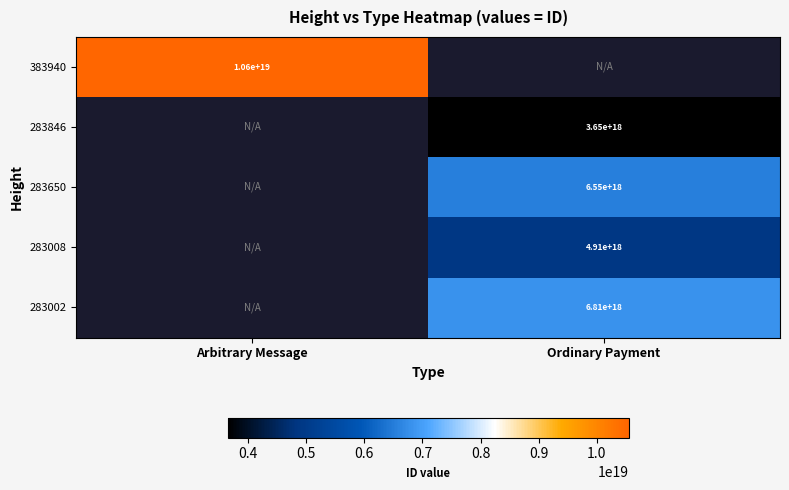

The value of 283846 at Ordinary Payment is 3650000000000000000. True or false?

True